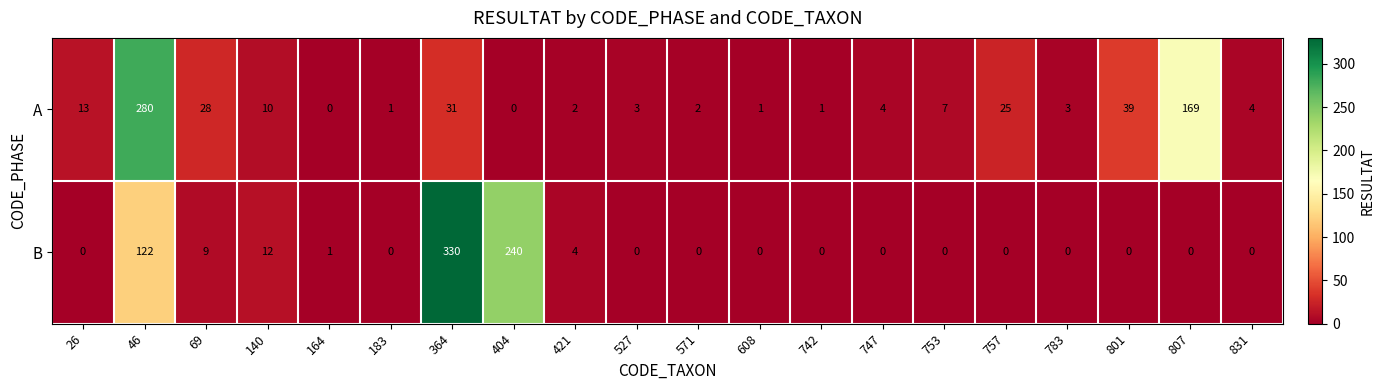

Count the number of categories in the chart.

20